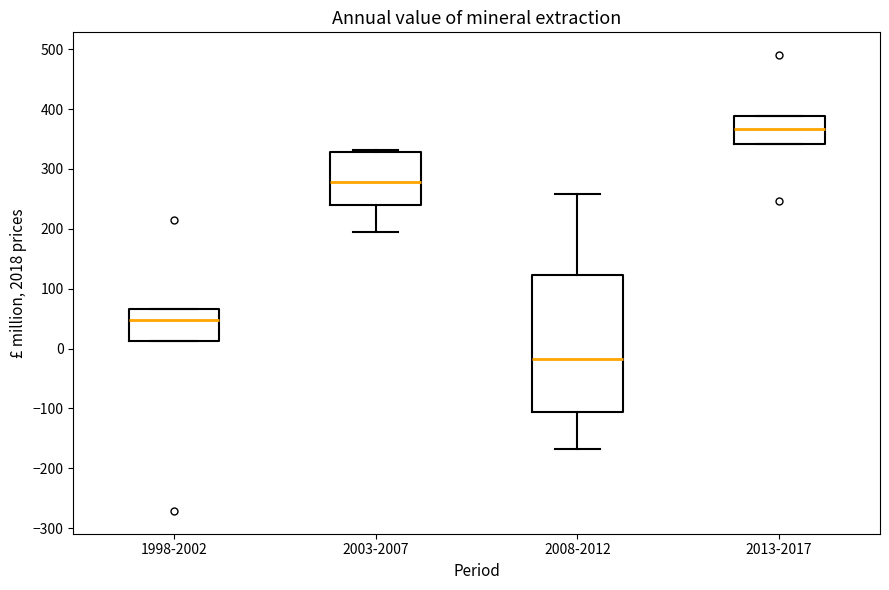

Comparing the boxes themselves (not the whiskers), which one is the tallest?

2008-2012